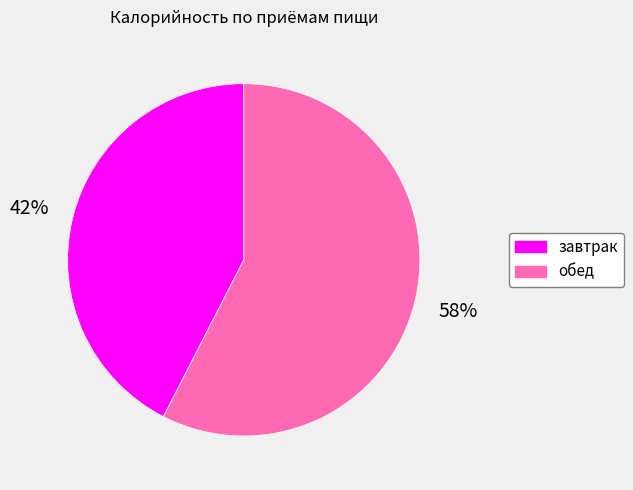

Is the sum of обед and завтрак greater than half?

Yes